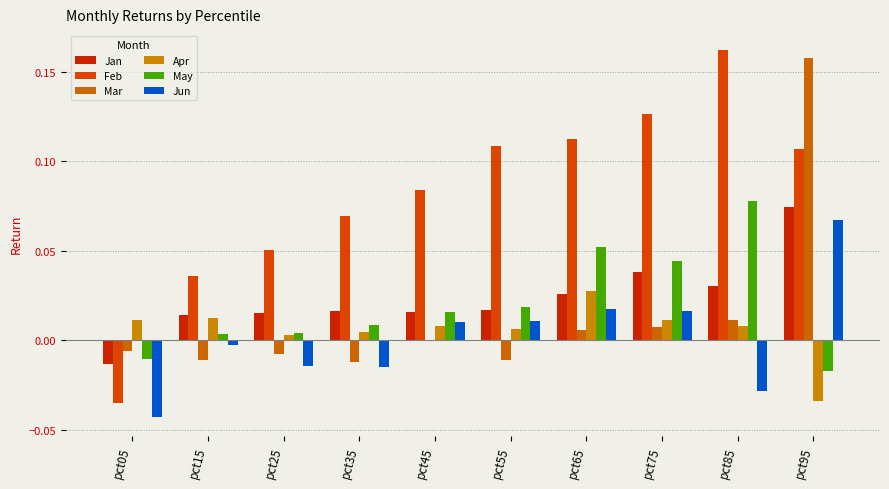

Where is Jun nearest to the value 0?

pct15